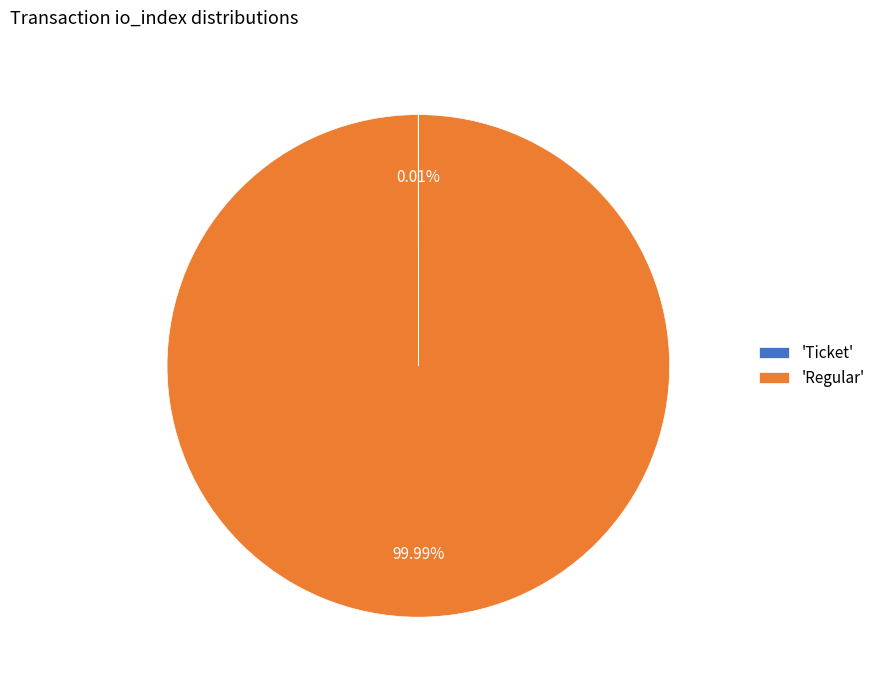

Which category has the biggest portion of the pie?

'Regular'